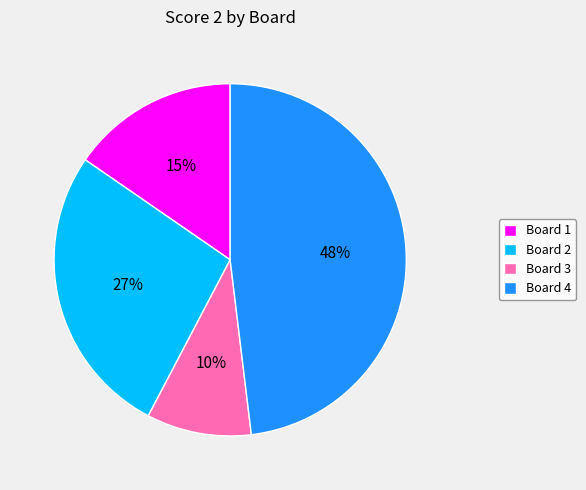

What is the largest slice in the pie chart?

Board 4